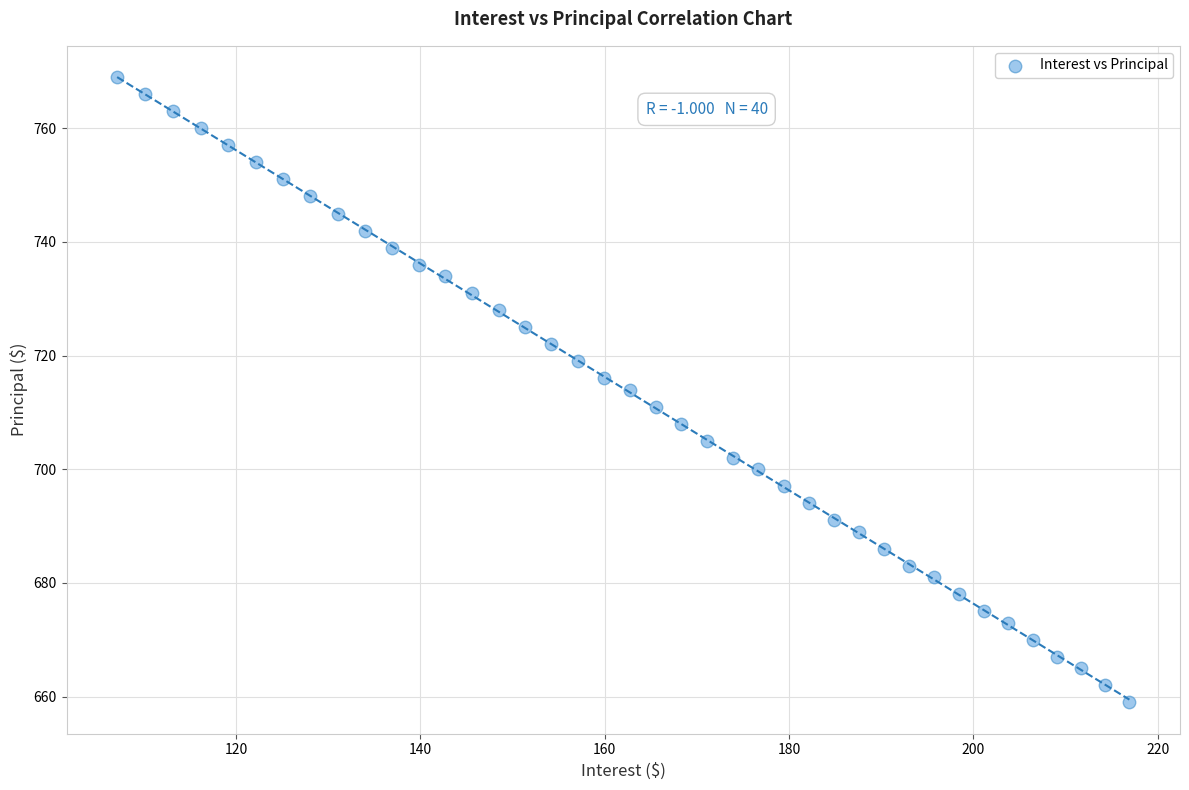

What is the range of Y values (max minus min)?

110